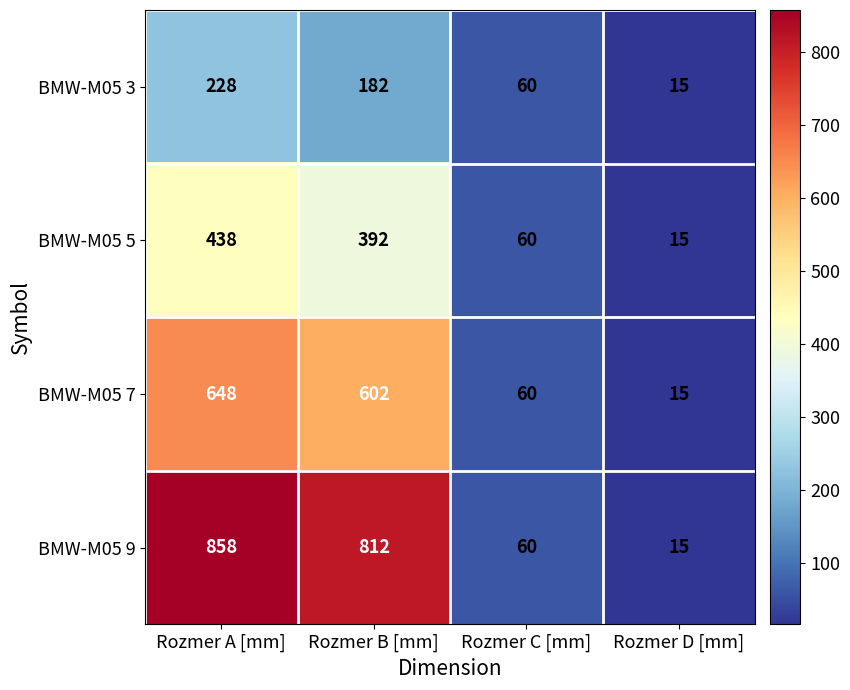

Count the number of data series in this chart.

4